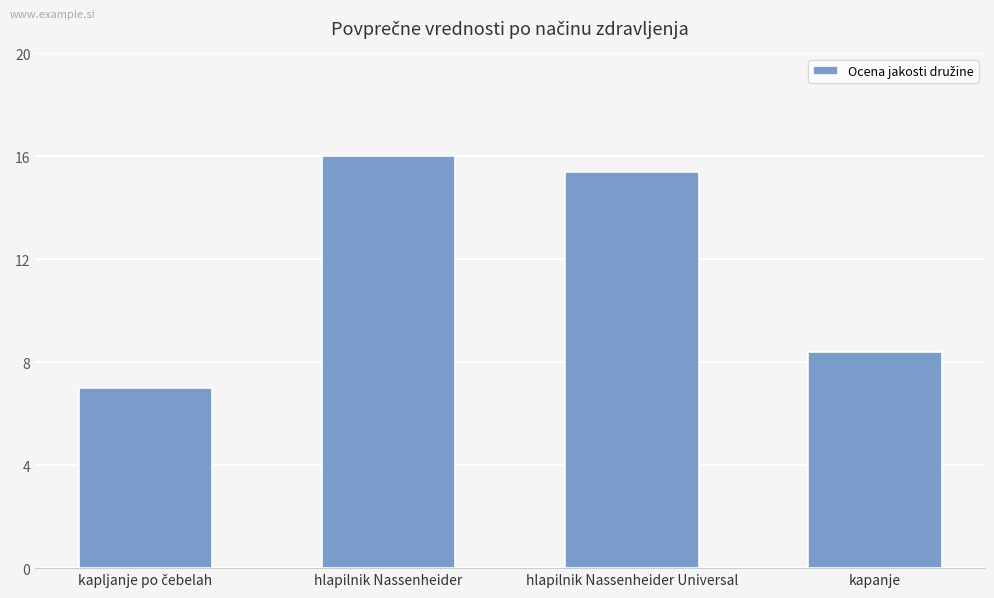

What is the maximum value shown in the chart?

16.0